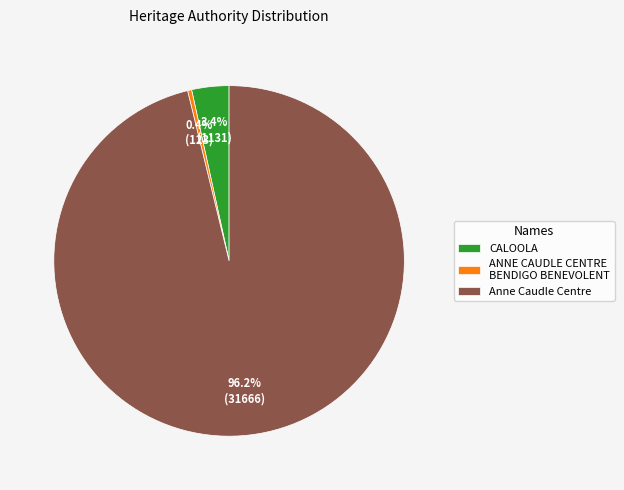

Count the number of slices in the pie.

3